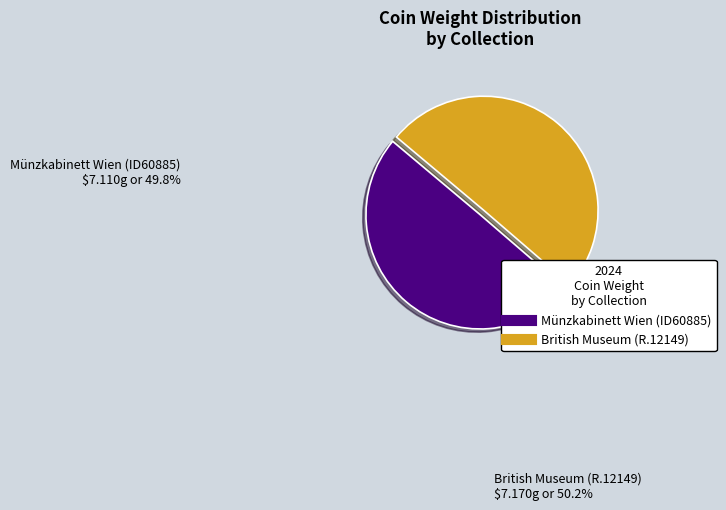

Combined, do Münzkabinett Wien (ID60885) and British Museum (R.12149) account for over 50%?

Yes